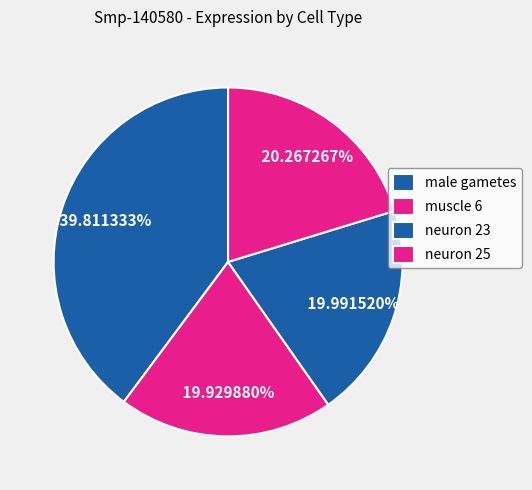

To the nearest percent, what is the difference between the male gametes and neuron 25 slice percentages?

20%